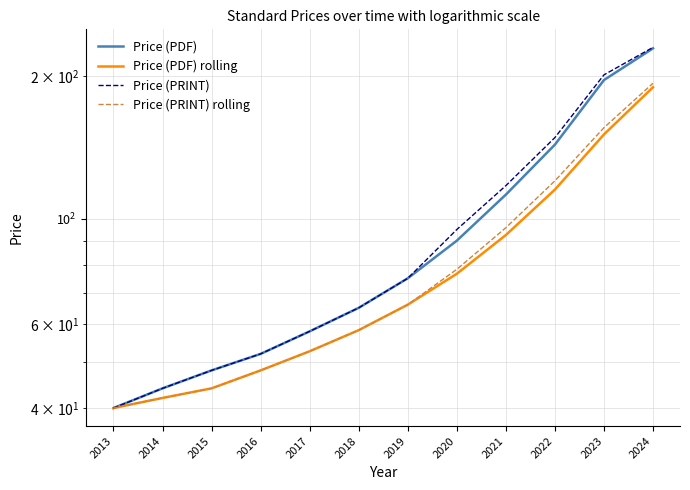

What is the difference between the Price (PRINT) values at 2017 and 2021?

59.5